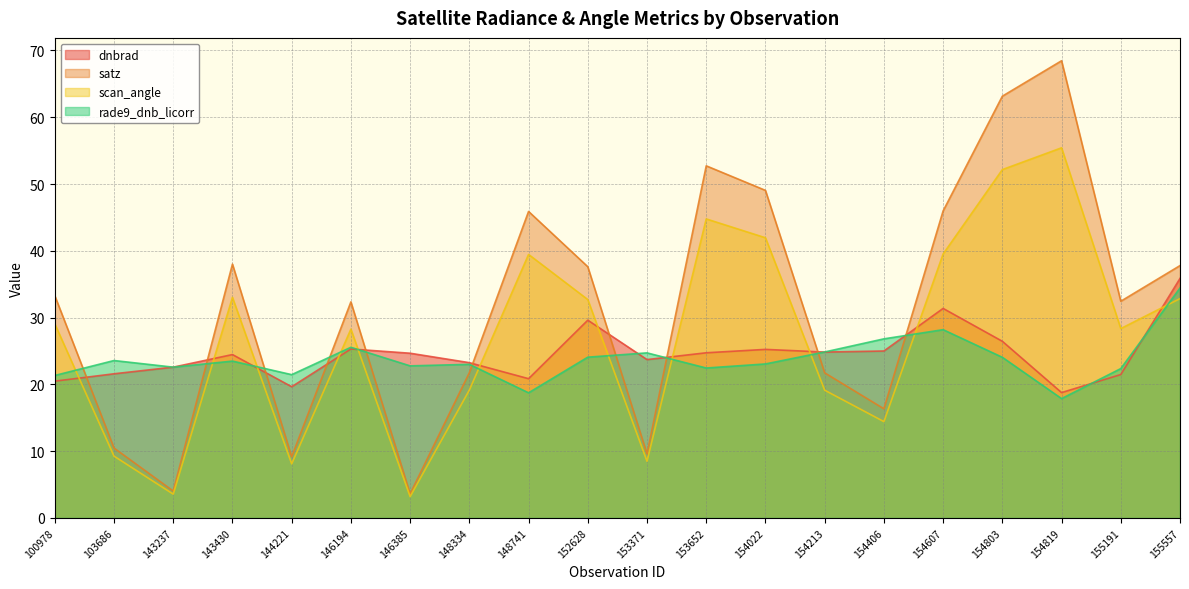

What are all the series names shown in the legend?

dnbrad, satz, scan_angle, rade9_dnb_licorr